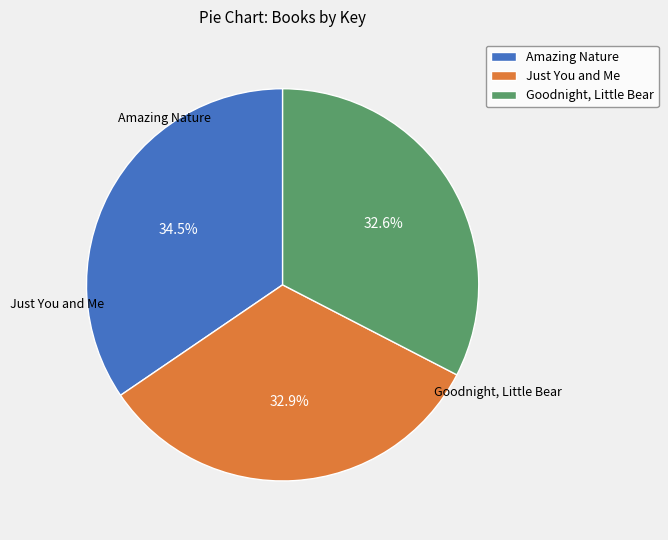

Does Goodnight, Little Bear represent more than half of the total?

No